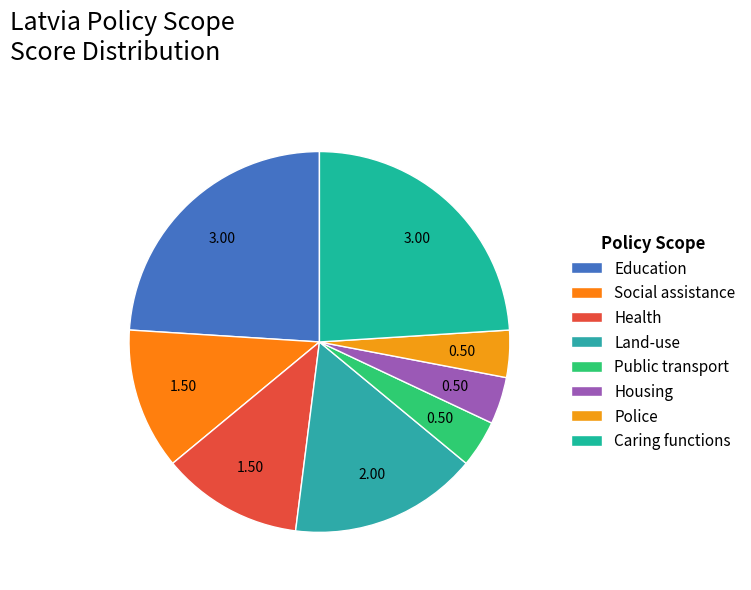

What percentage do Police and Social assistance together represent?

16.0%